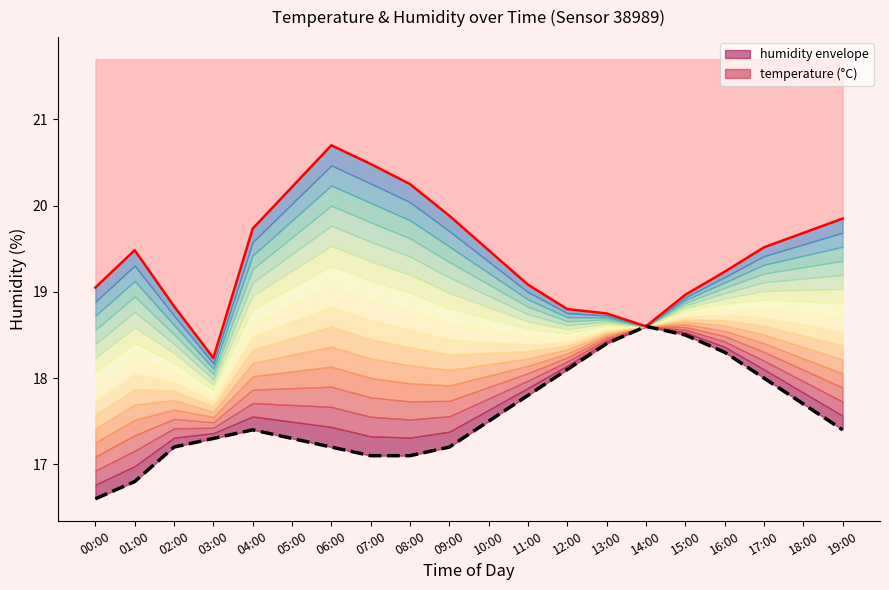

What is the sum of the humidity envelope values at 11:00 and 09:00?

39.0